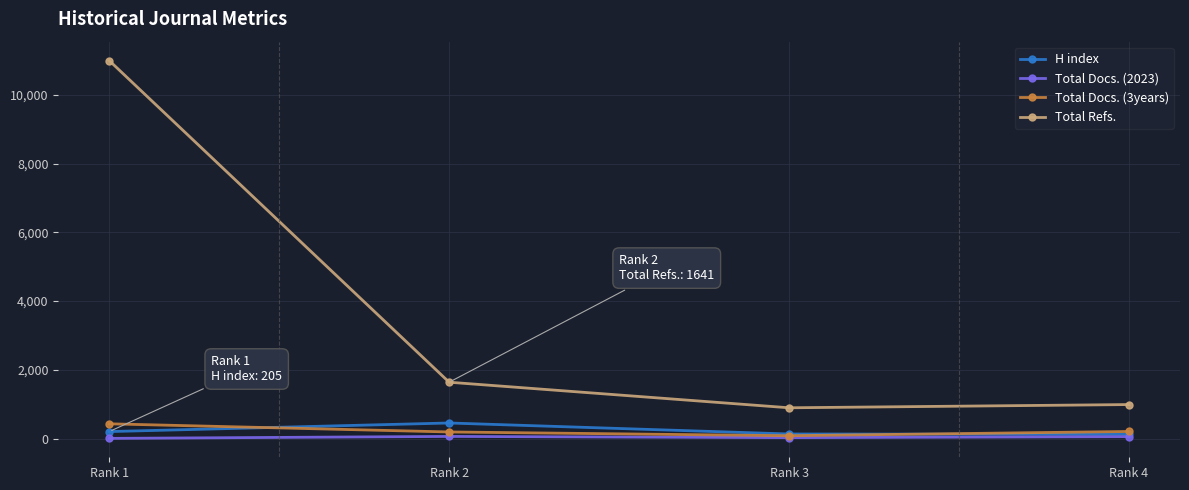

What is the value of the Total Docs. (2023) point at the 3rd from the left?

29